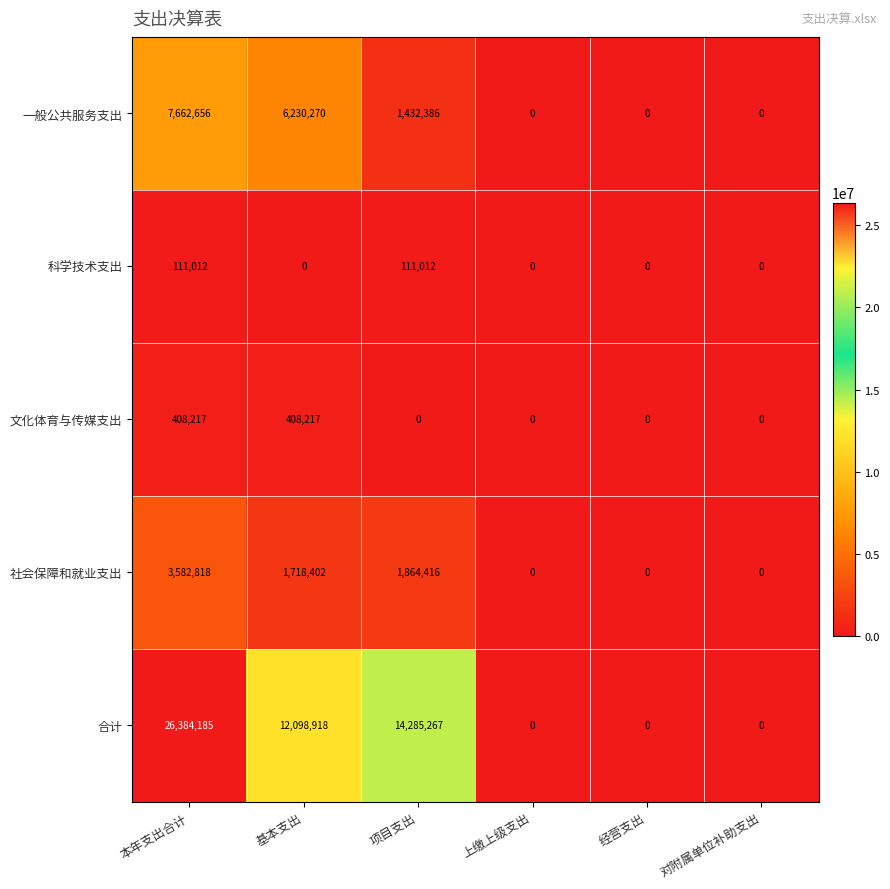

Which series has the widest spread of values?

合计